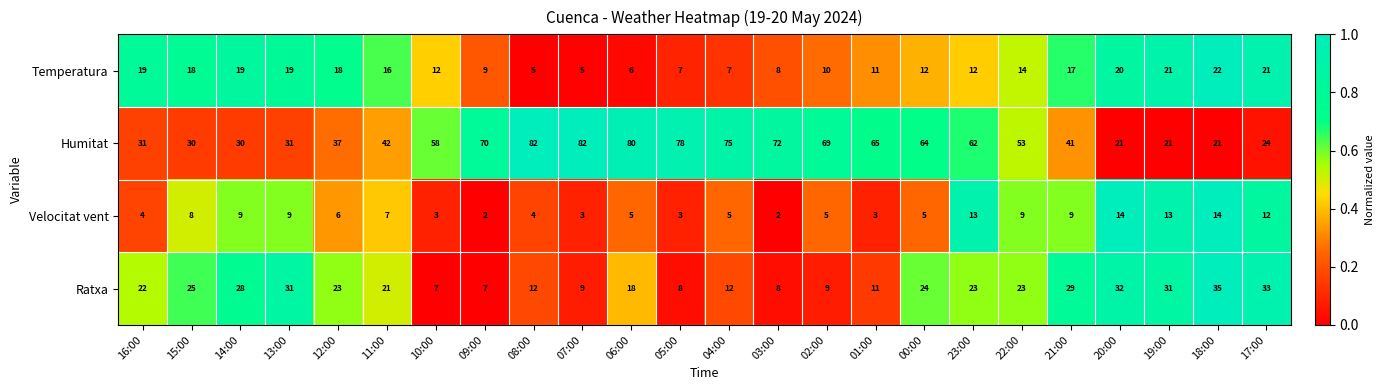

What is the sum of all Temperatura values?

328